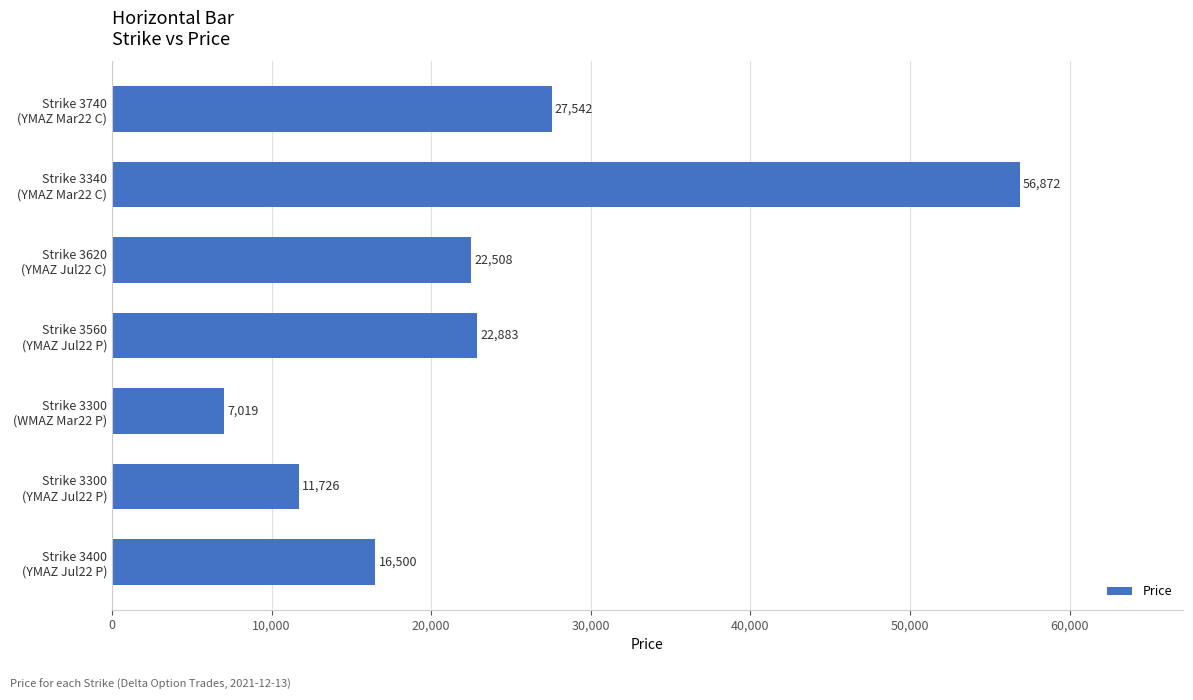

Reading top to bottom, transcribe all the data shown in this chart.

27542	56872	22508	22883	7019	11726	16500